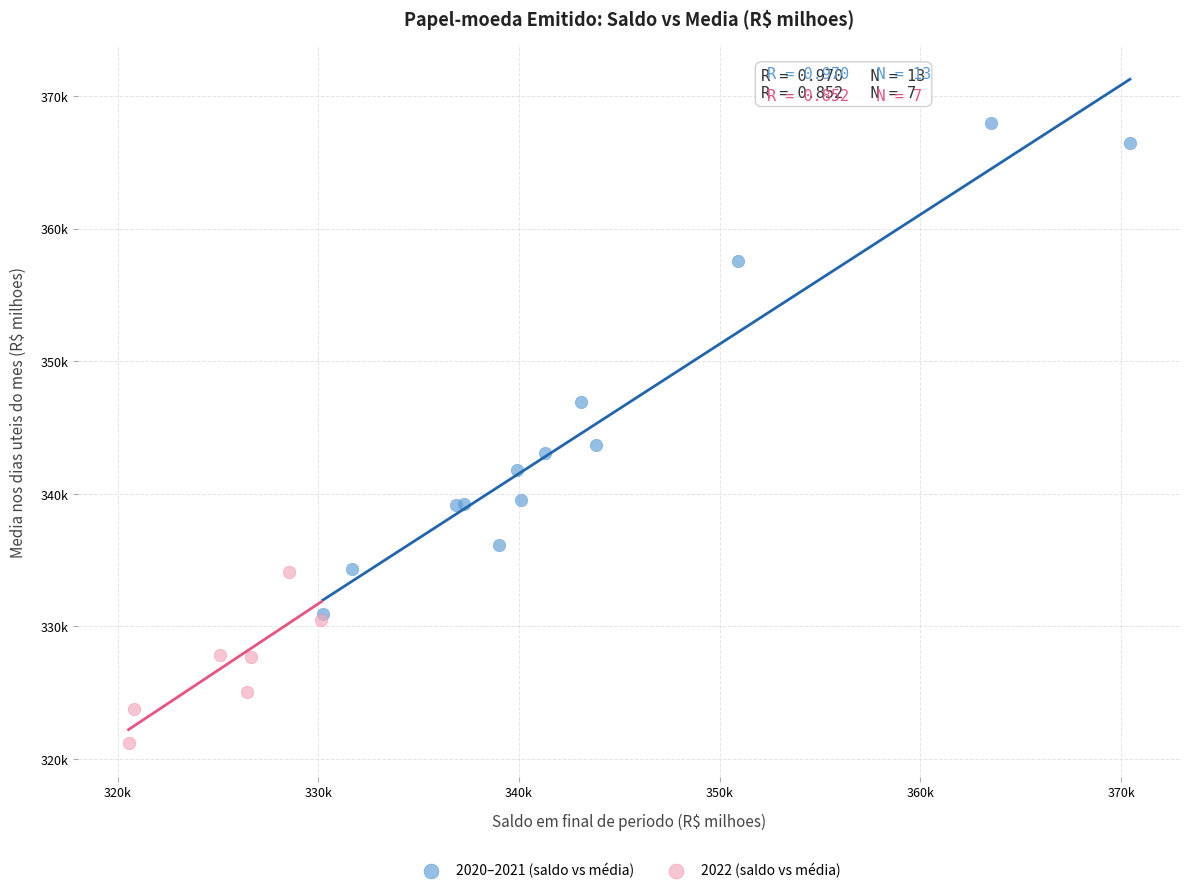

Which series reaches the minimum Y coordinate?

2022 (saldo vs média)